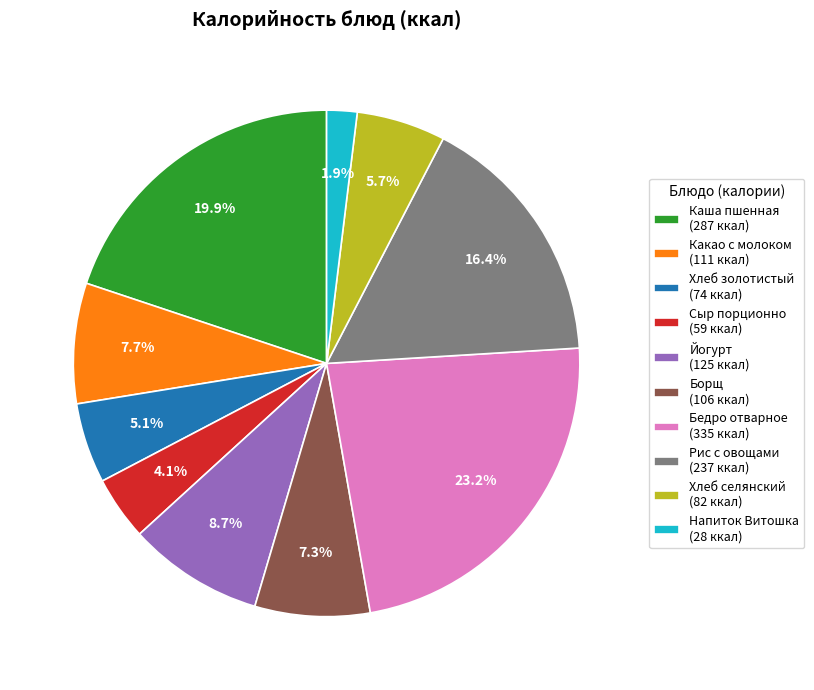

Between Борщ (106 ккал) and Хлеб селянский (82 ккал), which is larger?

Борщ (106 ккал)